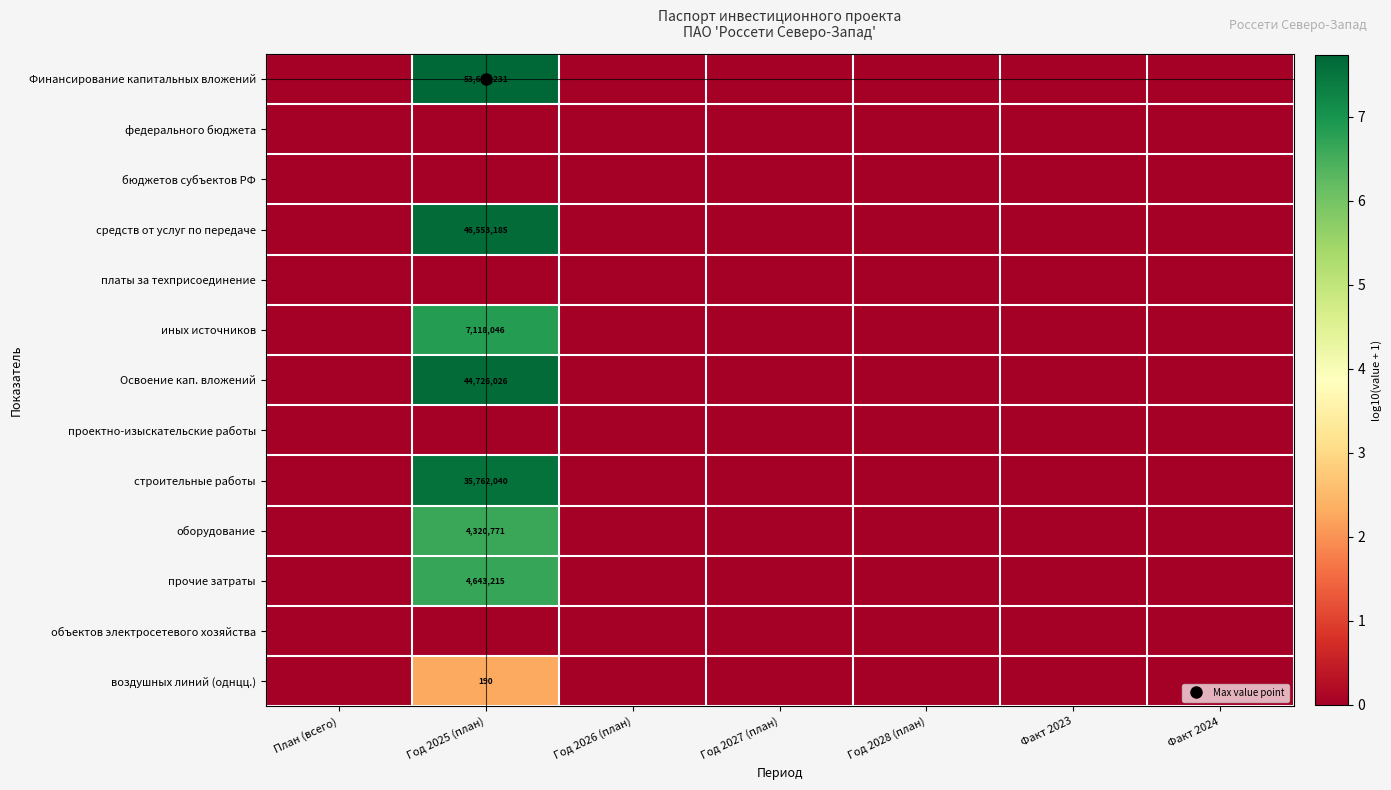

Count the прочие затраты values in the range 0 to 1.

6